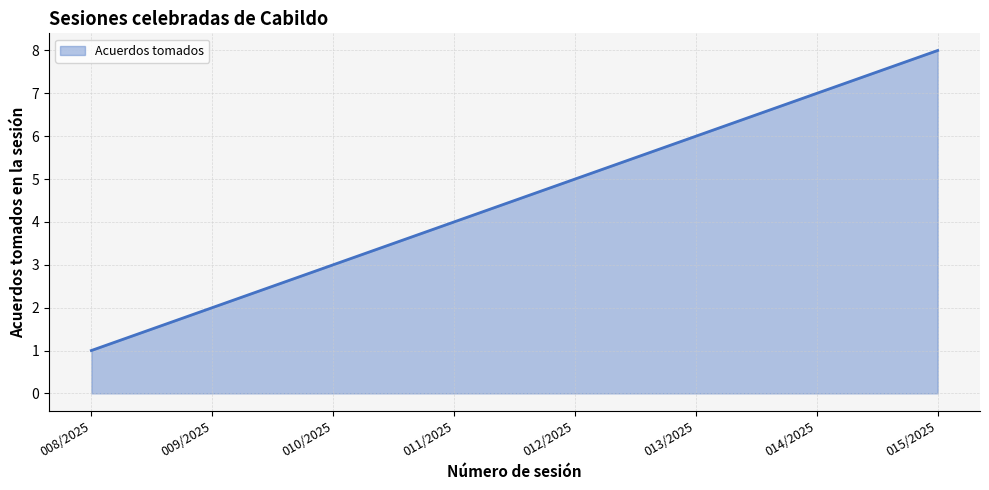

What is the sum of all values?

36